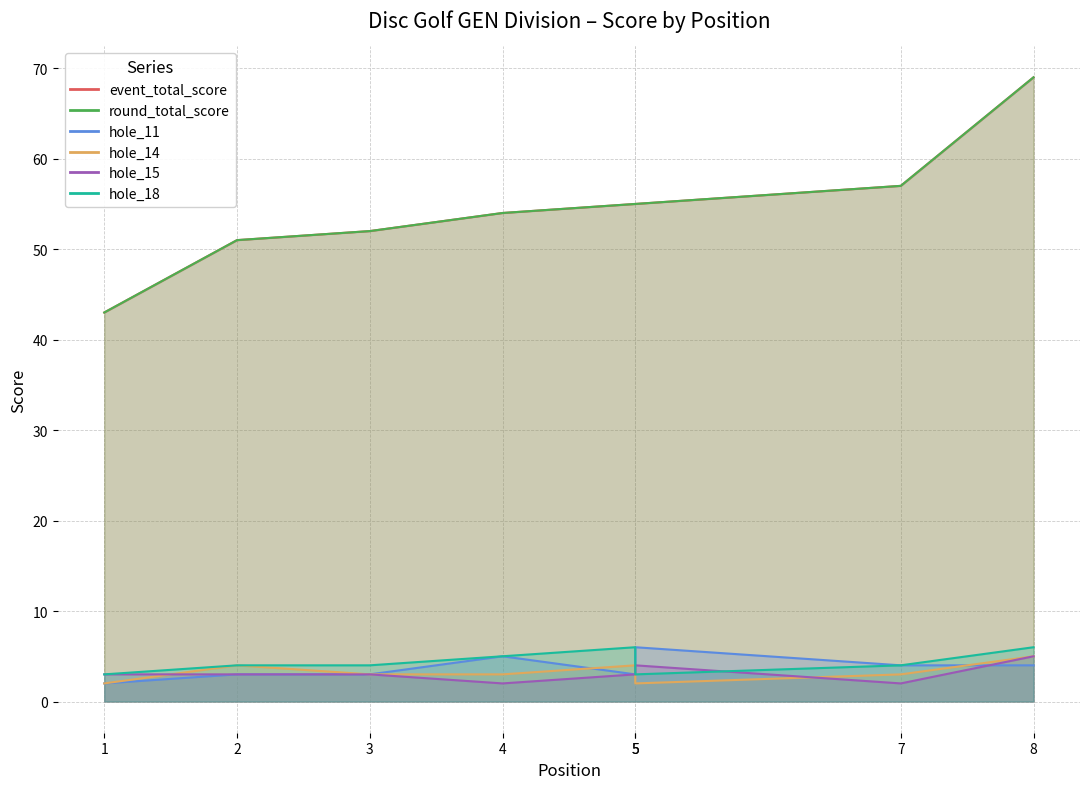

Which series has the largest total across all categories?

event_total_score